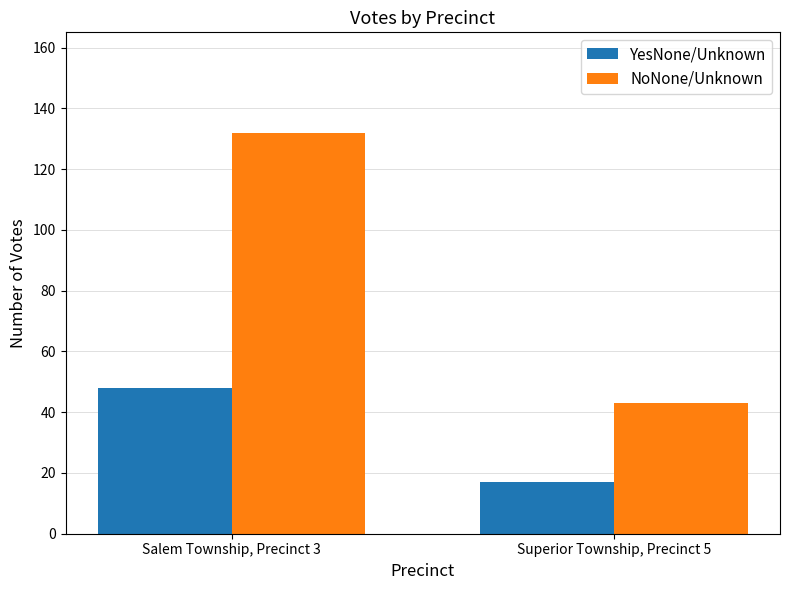

List the series in order of their overall mean, highest first.

NoNone/Unknown, YesNone/Unknown